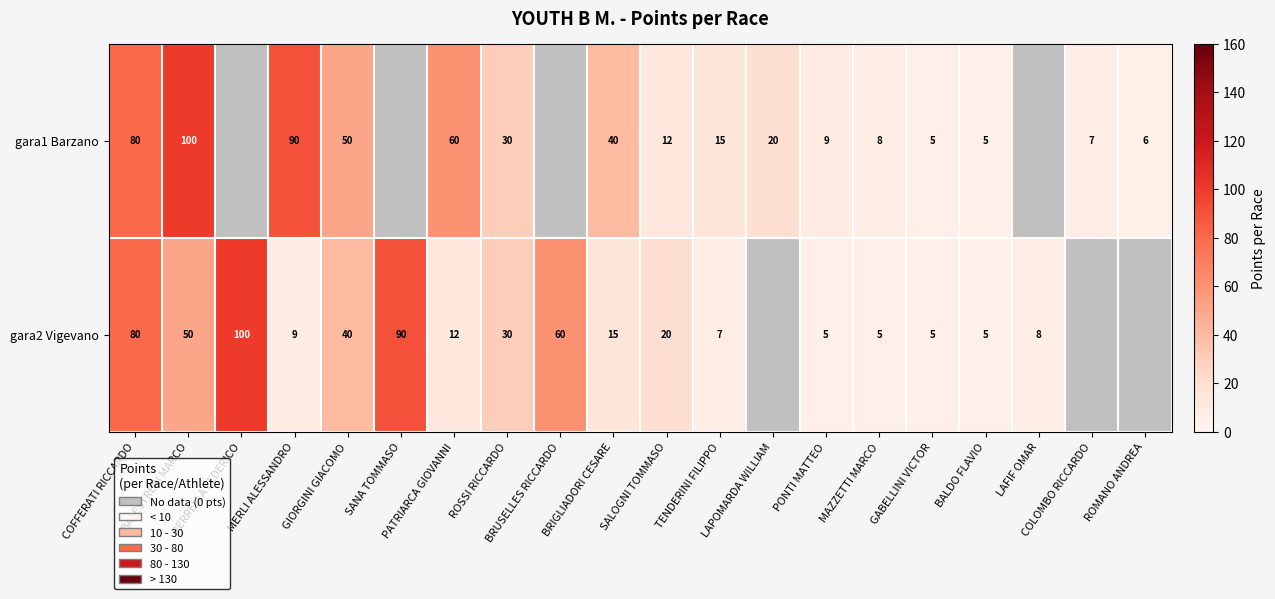

True or false: gara1 Barzano has a value of 5 at BALDO FLAVIO.

True